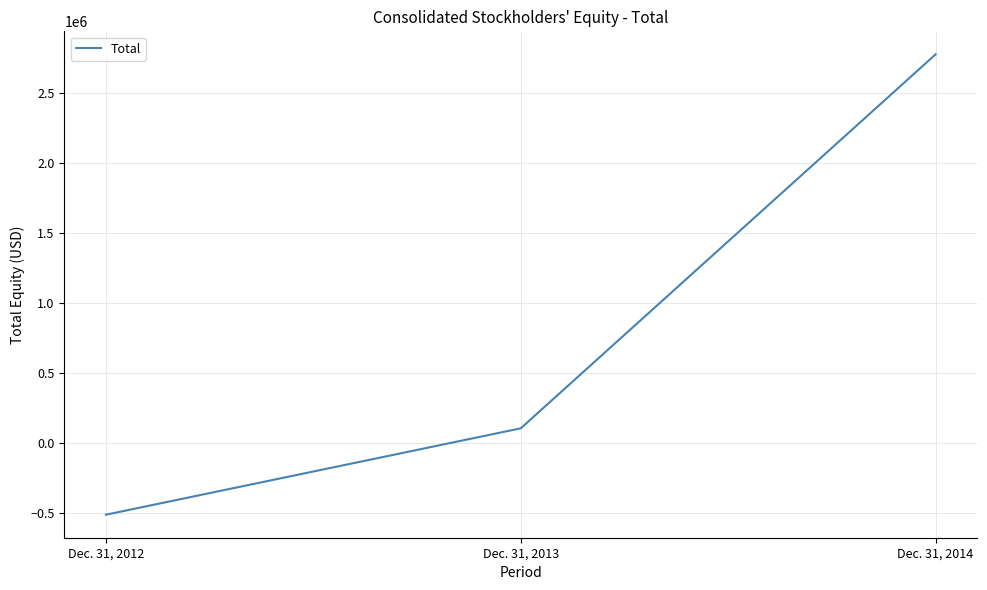

Reading left to right, what are all the values shown in this chart?

-510304	106929	2779182